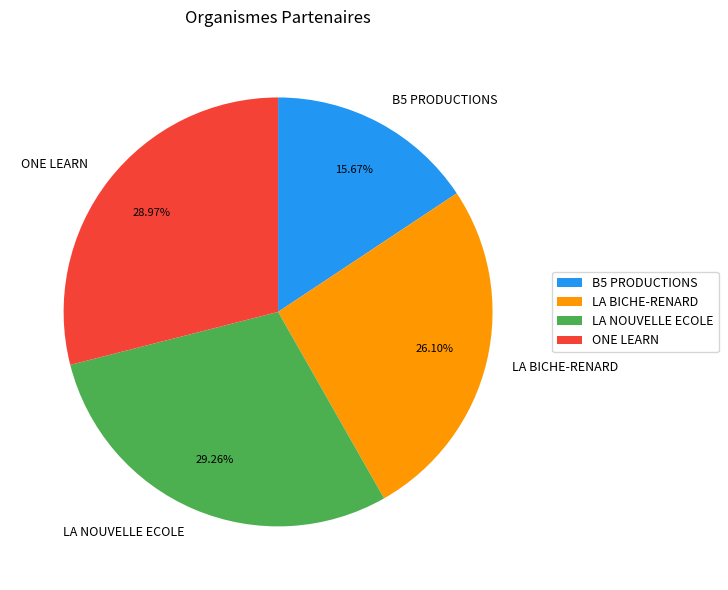

To the nearest percent, what portion does B5 PRODUCTIONS represent?

16%